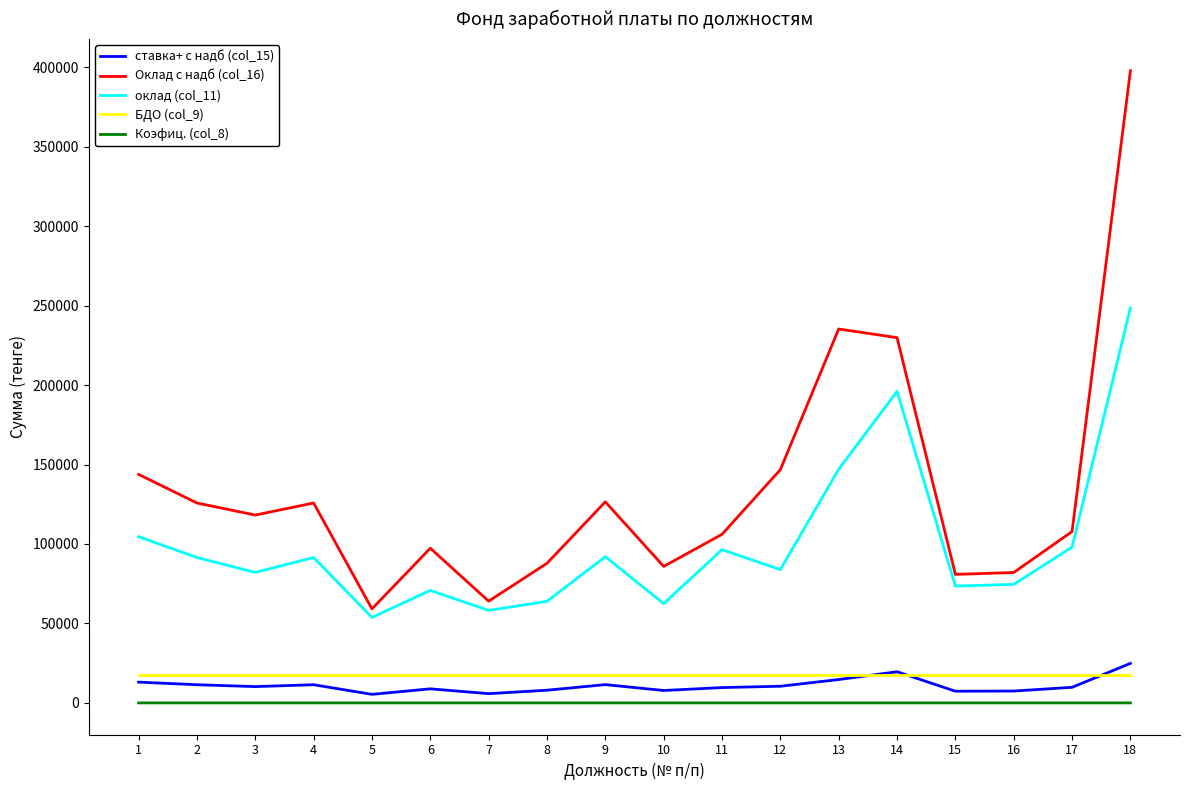

What is the maximum value shown in the chart?

397828.6